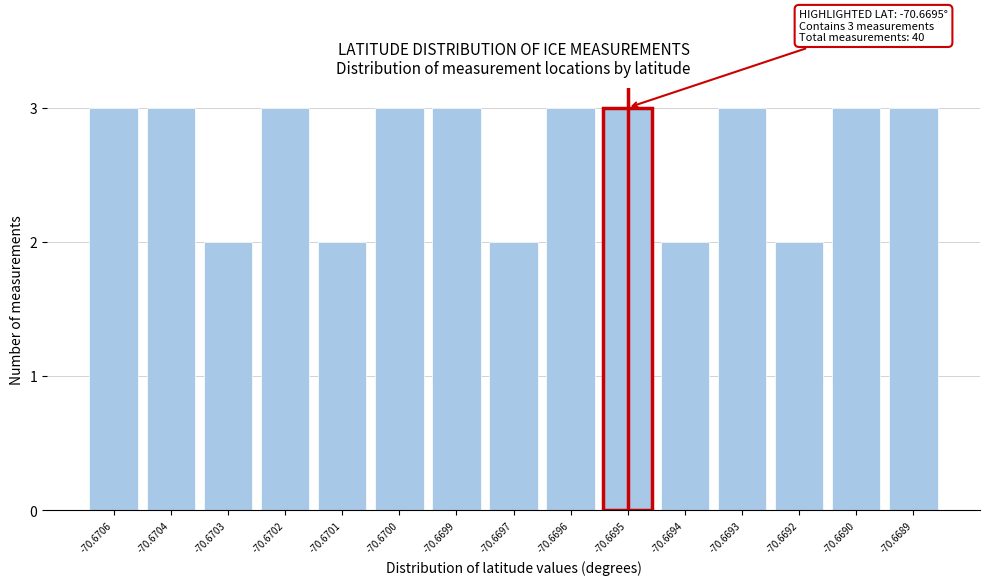

Reading left to right, extract all data points from this chart.

3	3	2	3	2	3	3	2	3	3	2	3	2	3	3